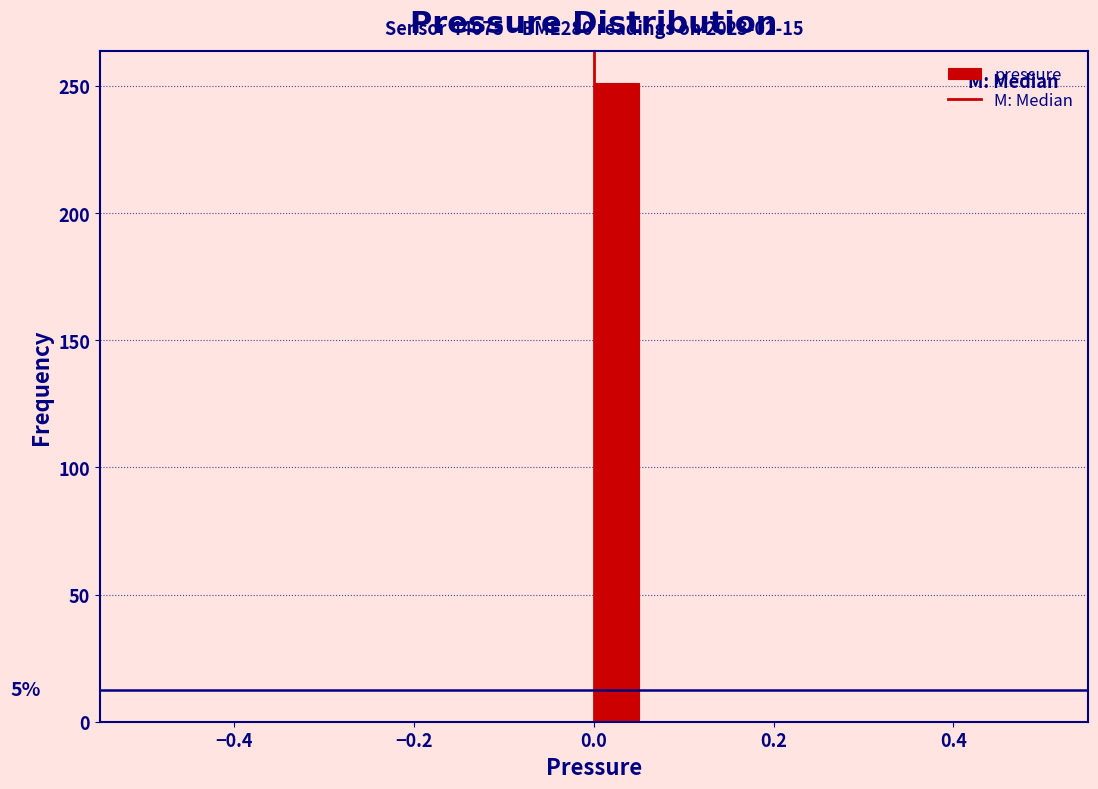

Read against the x-axis, roughly where is the centre of the tallest bar?

0.02